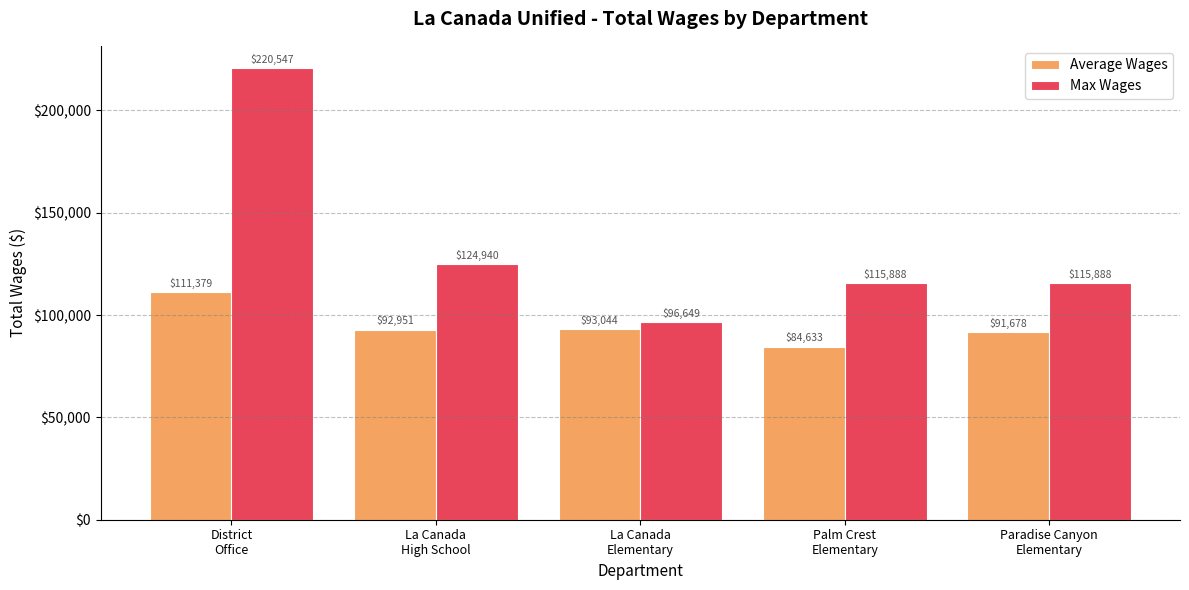

What is the difference between the maximum and minimum values in the Max Wages series?

123898.0